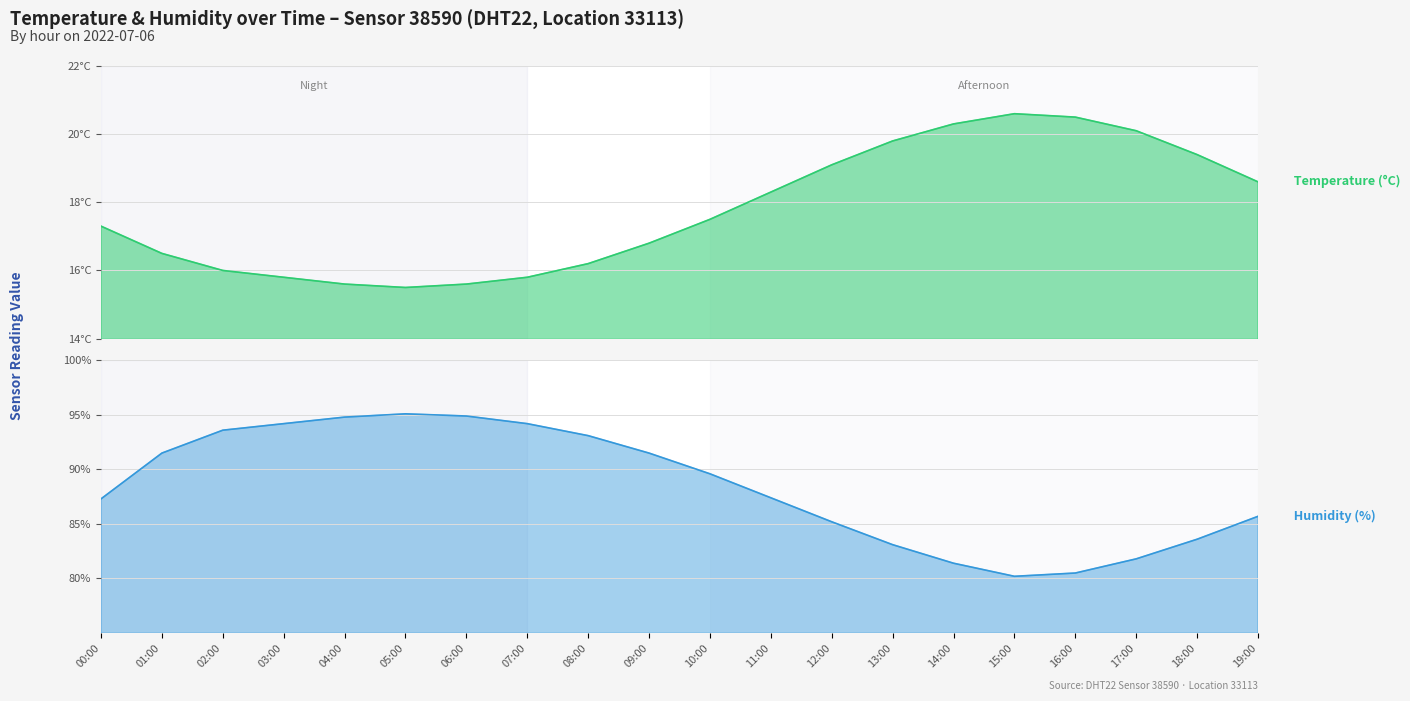

True or false: temperature has more than 2 interior local peaks.

False